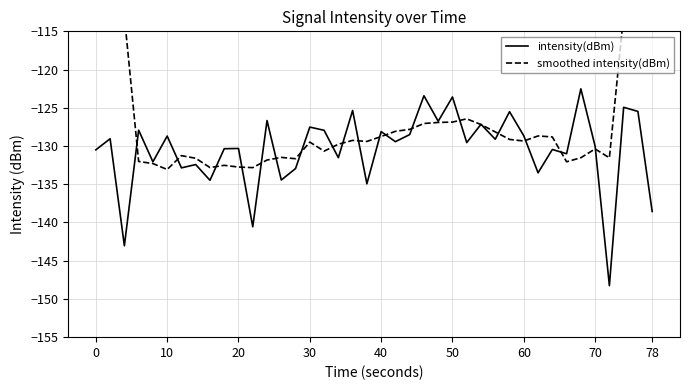

What is the smallest value displayed?

-148.3